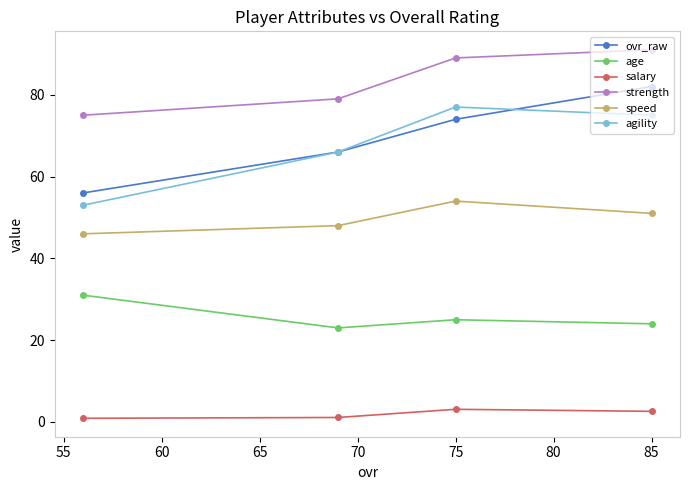

True or false: strength and age cross at least once.

False